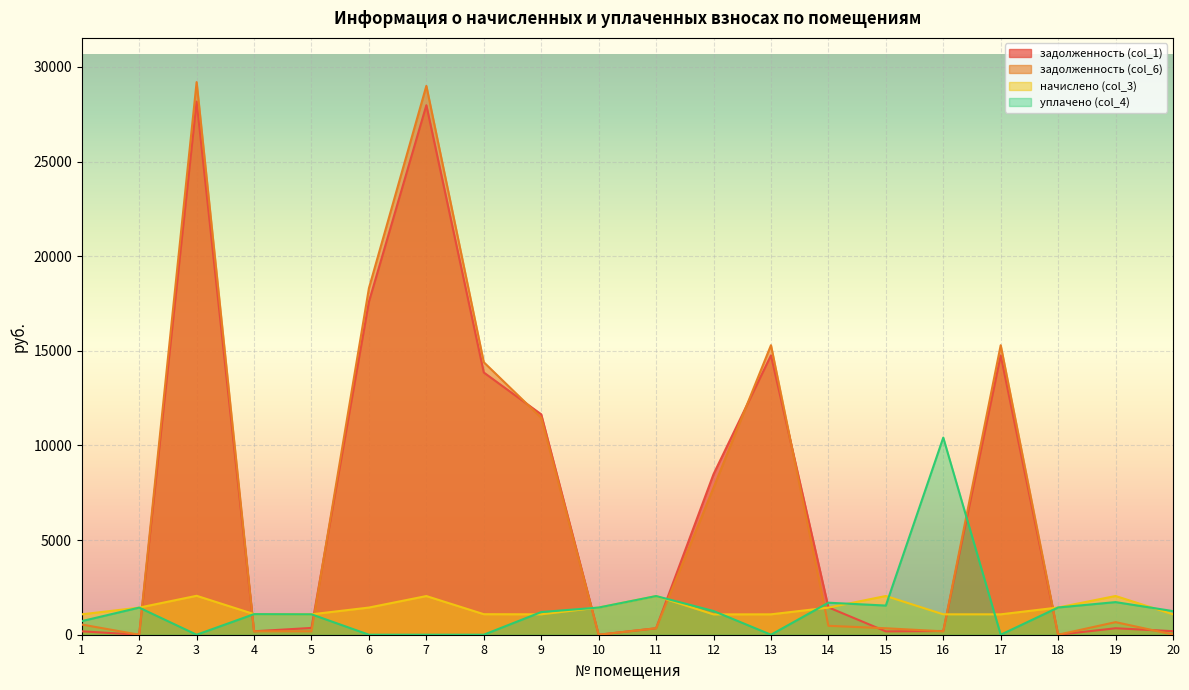

What is the maximum value shown in the chart?

29201.1